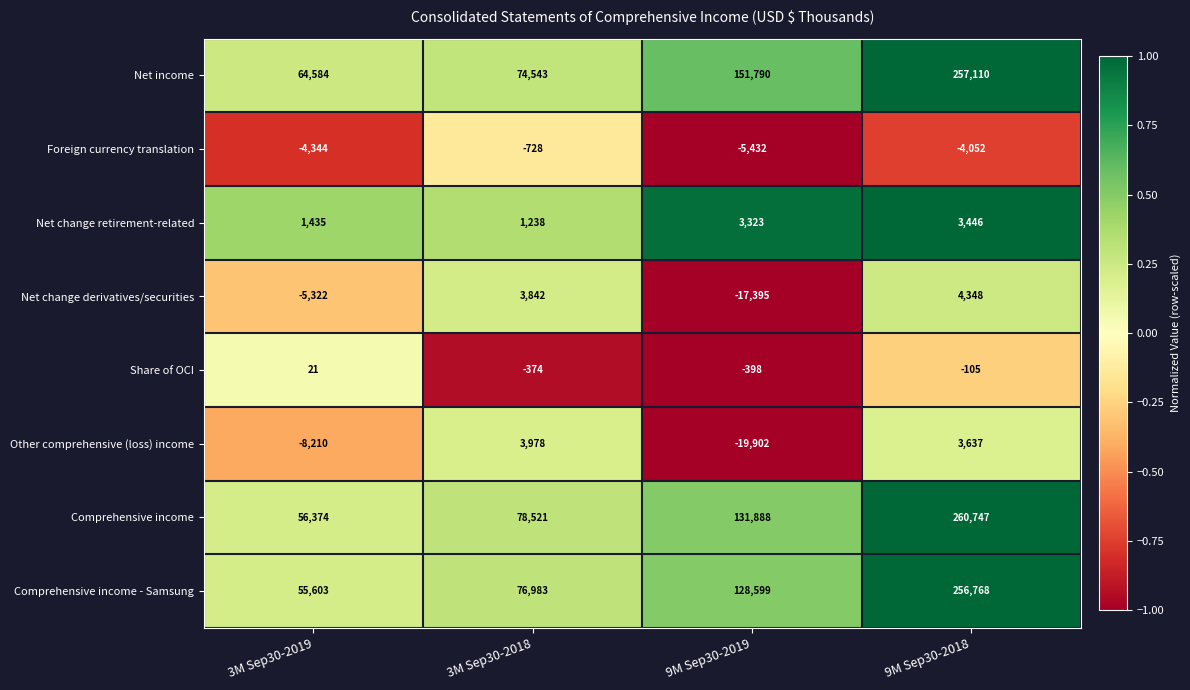

Between 3M Sep30-2019 and 9M Sep30-2018, which series saw the biggest shift?

Comprehensive income